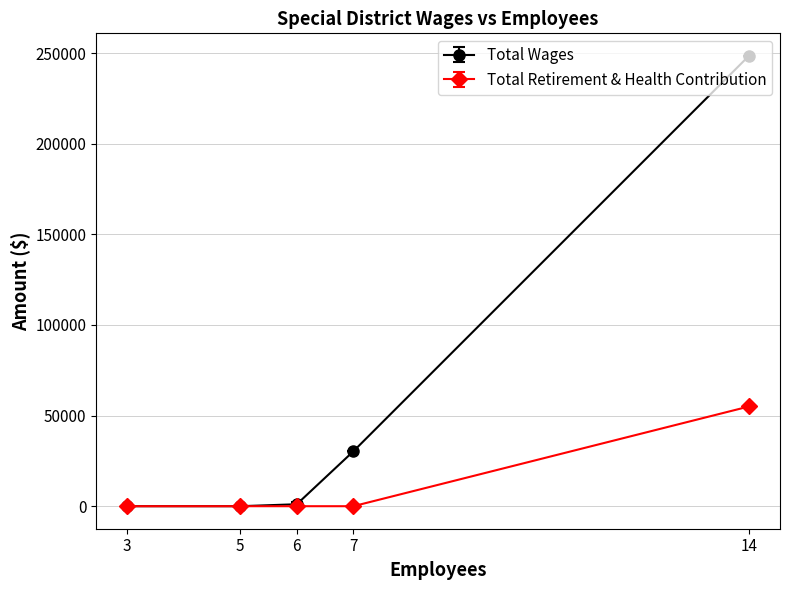

What is the difference between the highest and lowest values at 6?

1083